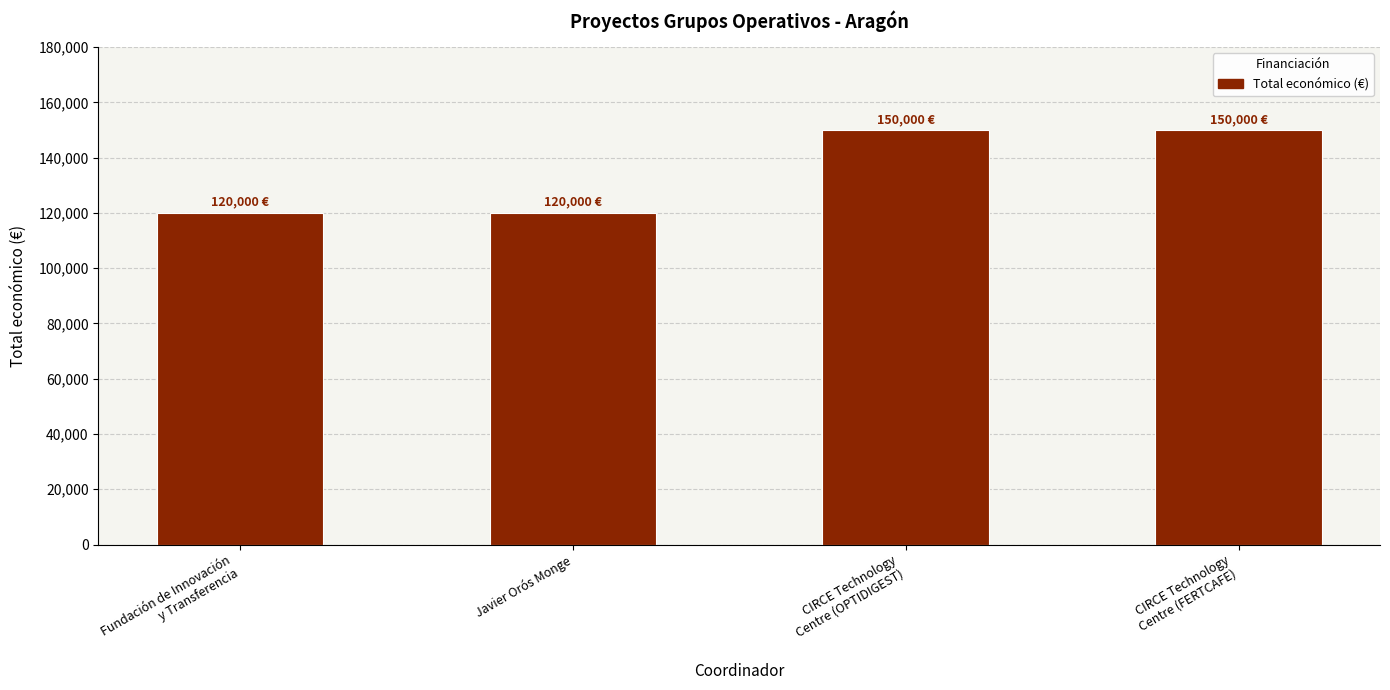

Is it true that the value at Javier Orós Monge is 120000?

True